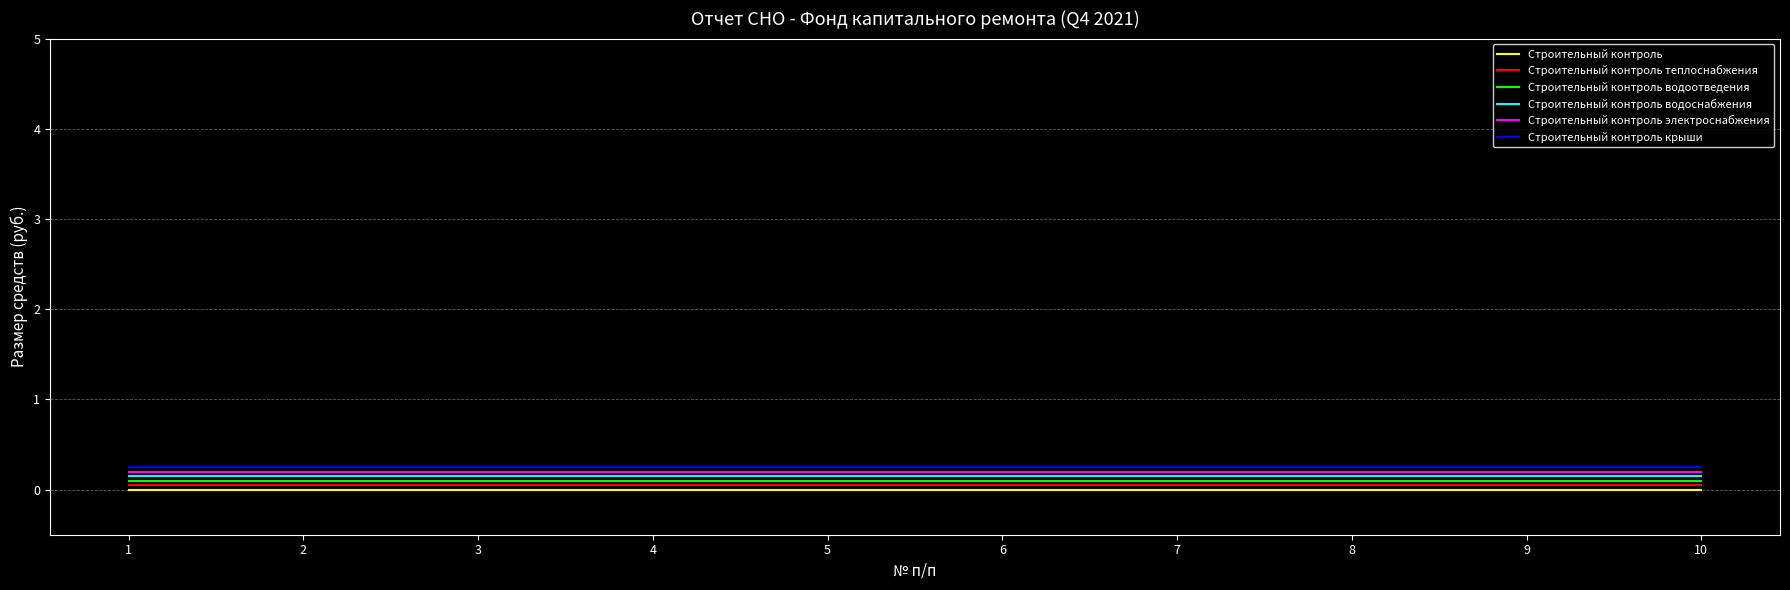

True or false: Строительный контроль водоотведения and Строительный контроль крыши cross at least once.

False